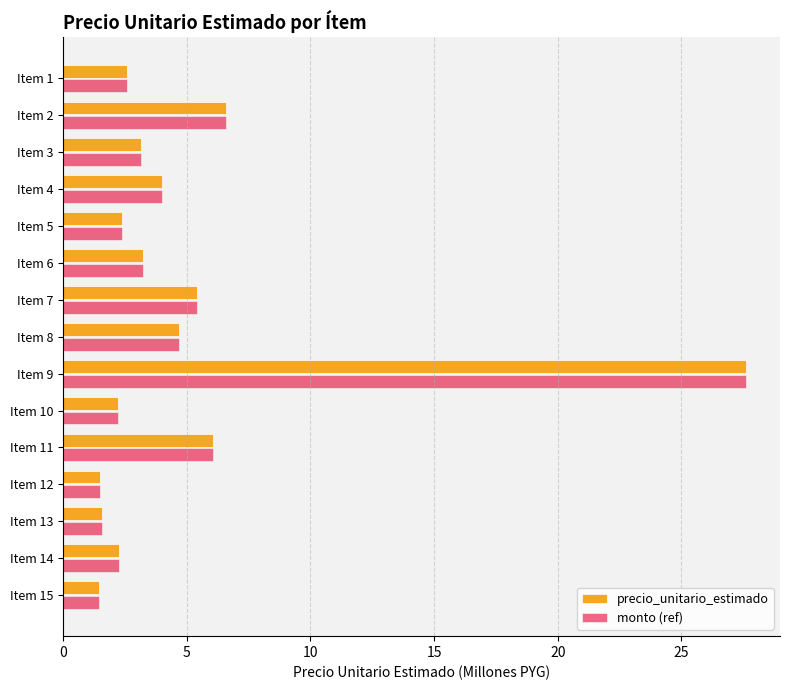

What is the average value of the precio_unitario_estimado series?

5.0